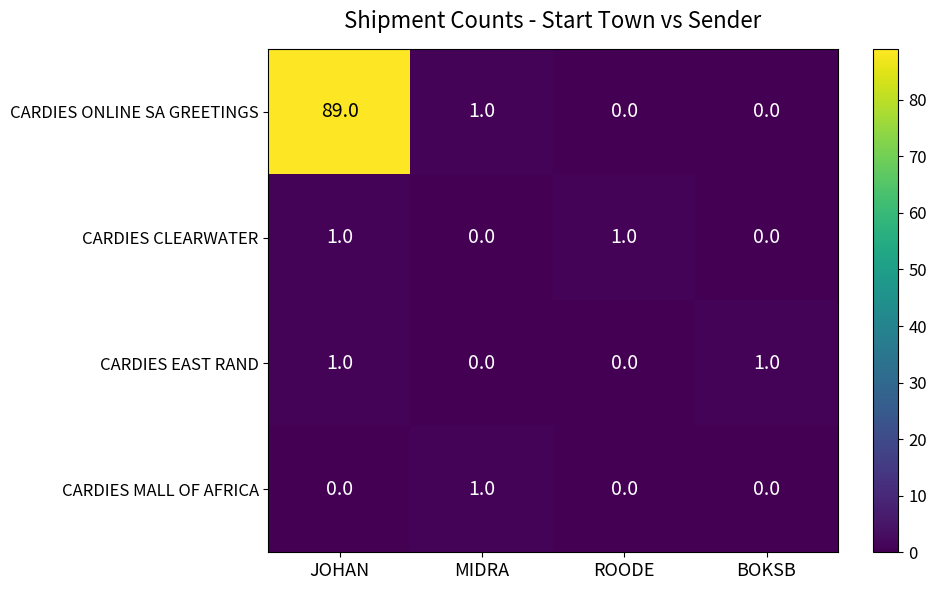

True or false: CARDIES ONLINE SA GREETINGS has a value of 89 at JOHAN.

True